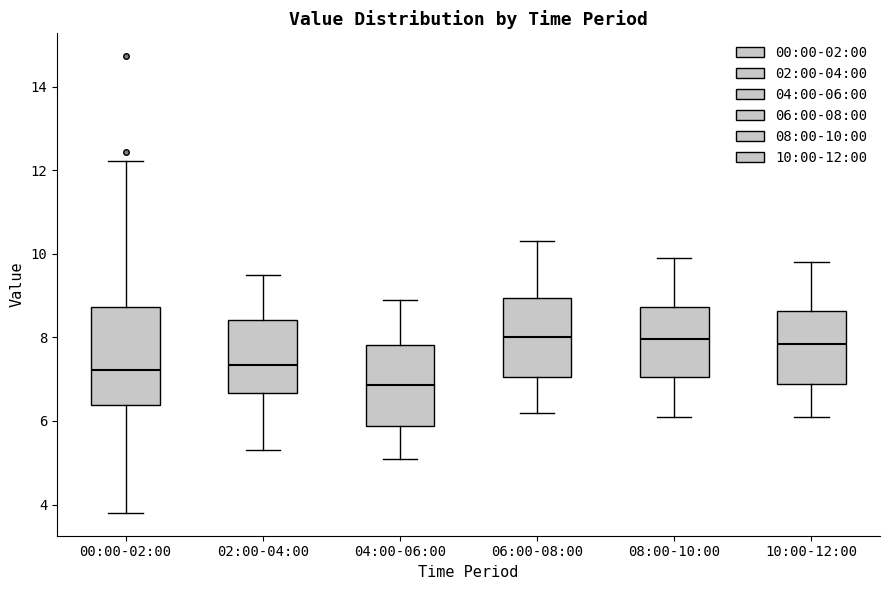

Which box has the lowest median line?

04:00-06:00